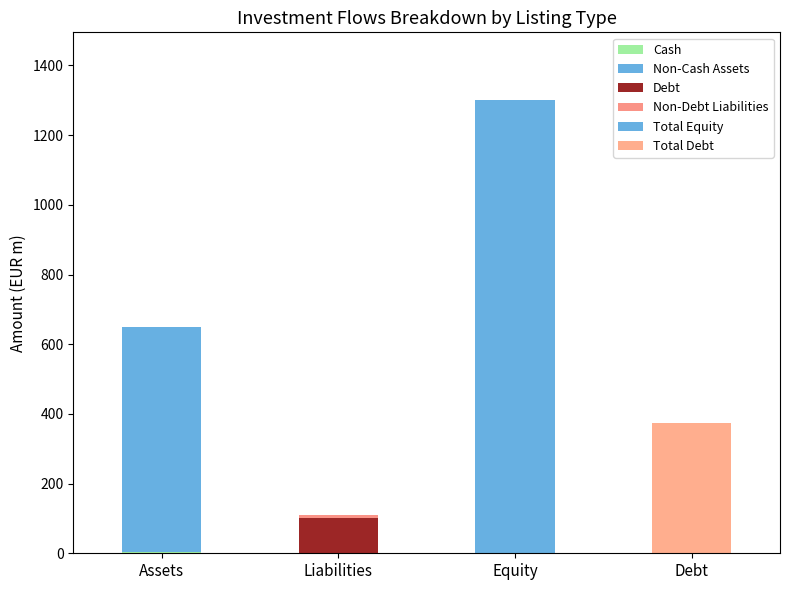

What is the label of the 2nd bar from the right?

Equity